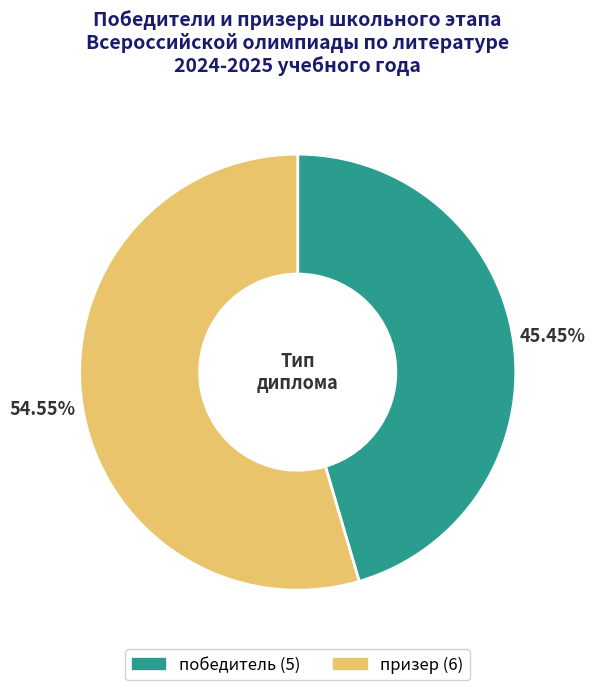

How many slices are in this pie chart?

2